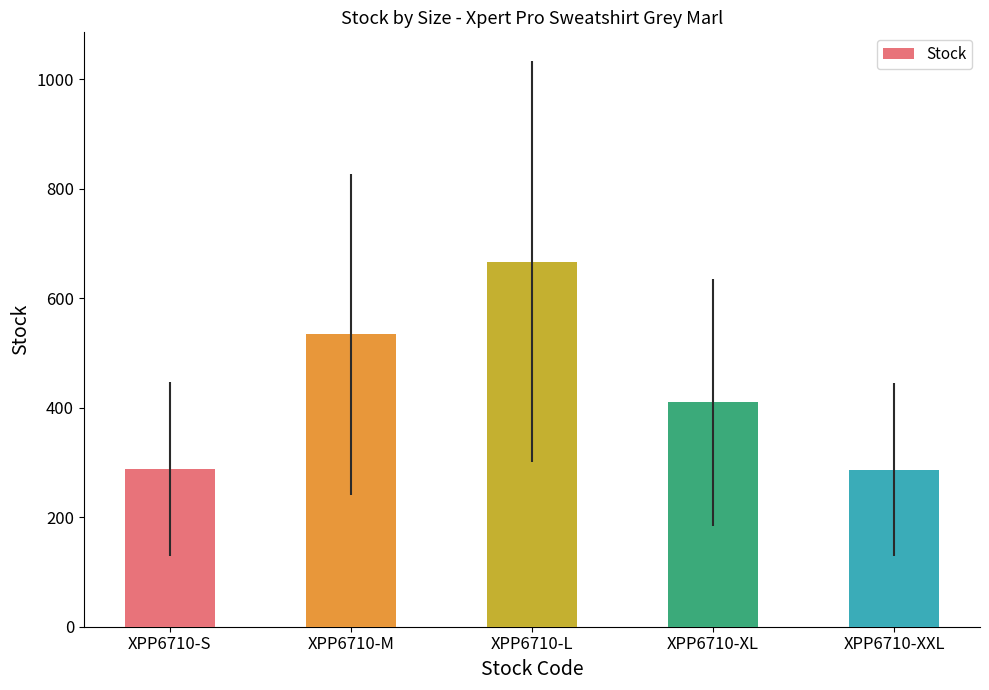

What is the ratio of the value at XPP6710-M to the value at XPP6710-XXL?

1.9